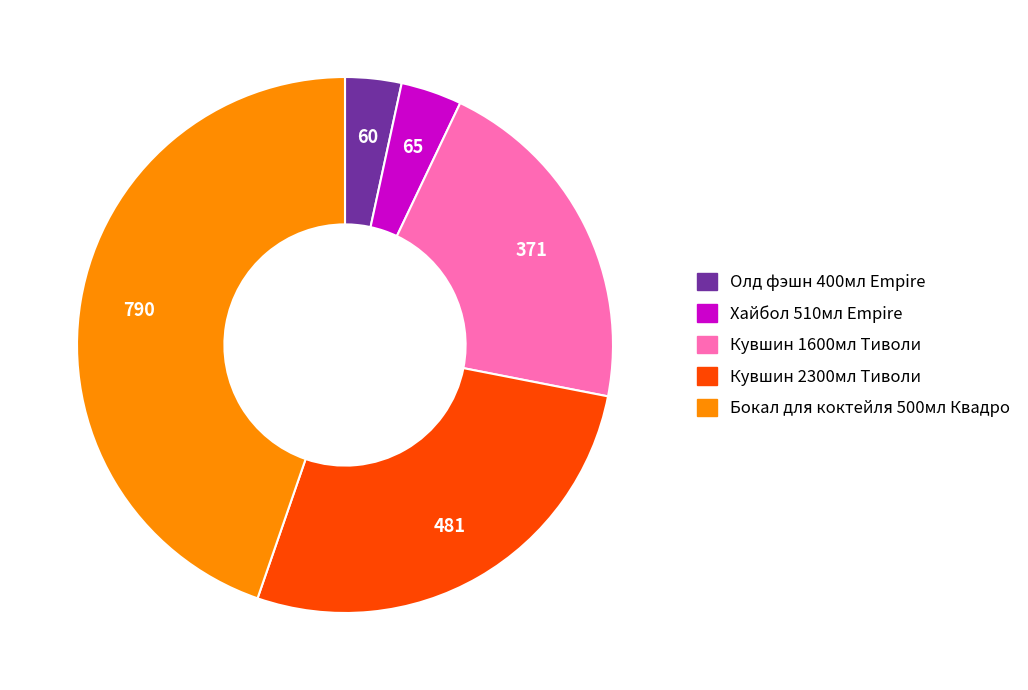

Is there a majority slice in this chart?

No